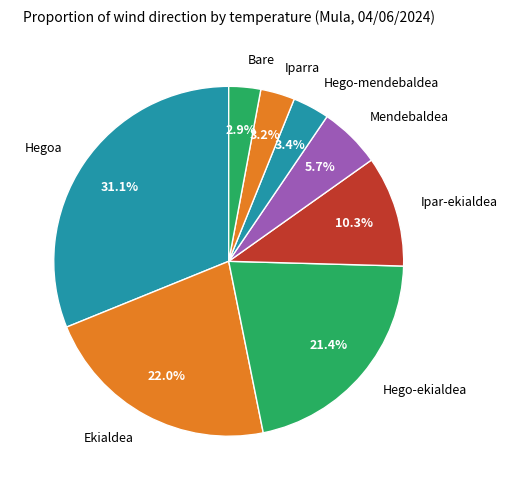

Is the sum of Ekialdea and Hegoa greater than half?

Yes